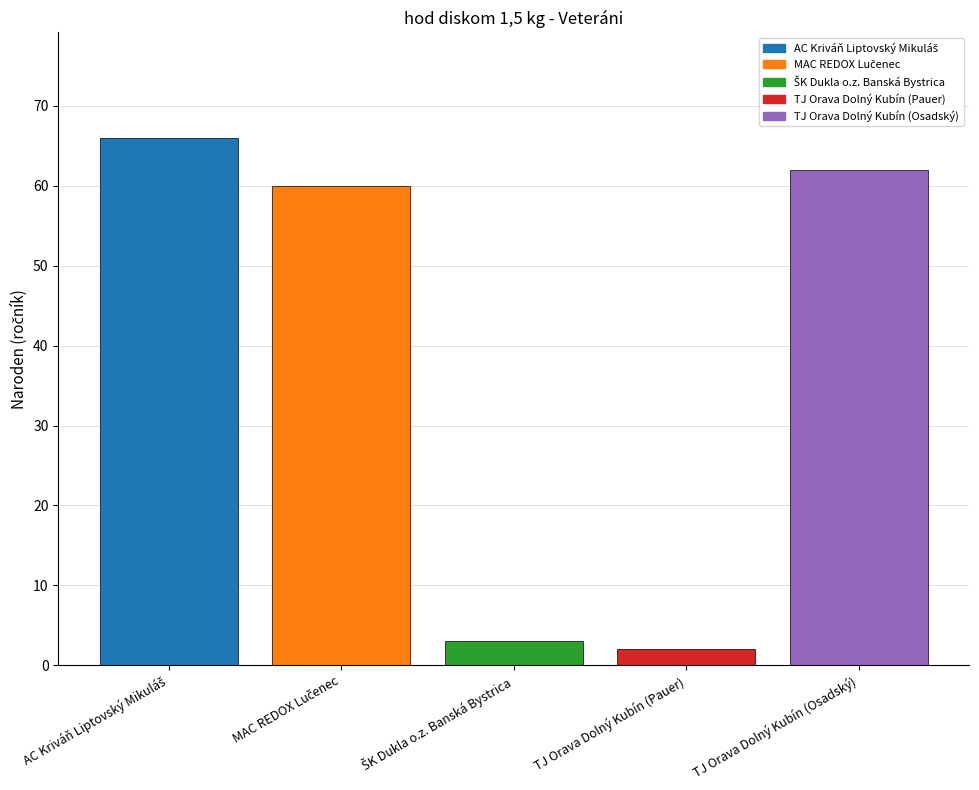

What is the greatest value displayed?

66